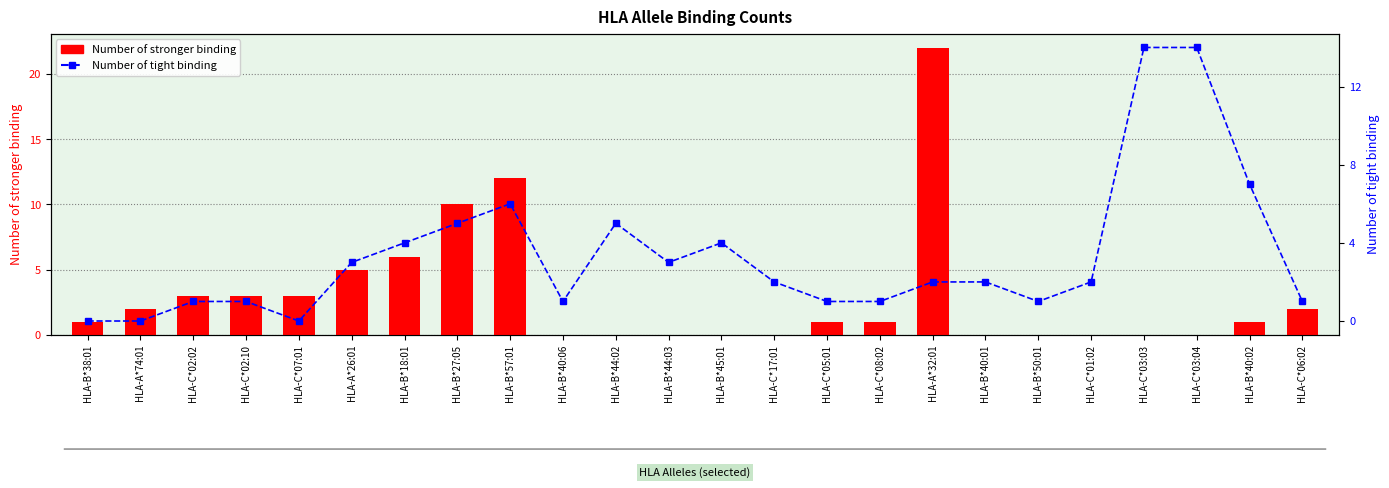

Are the bars grouped side by side (vs. stacked)?

Yes